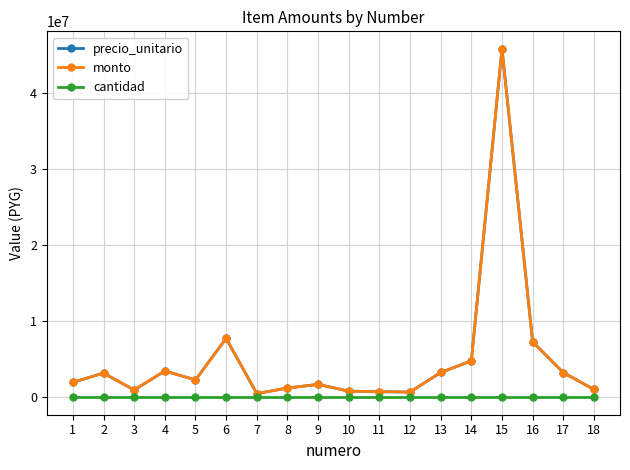

Reading left to right, extract all data points from this chart.

precio_unitario: 1963390	3174600	958815	3455595	2282995	7732725	486200	1215500	1694550	805805	740025	686400	3260400	4776200	45760000	7278700	3246100	1029600
monto: 1963390	3174600	958815	3455595	2282995	7732725	486200	1215500	1694550	805805	740025	686400	3260400	4776200	45760000	7278700	3246100	1029600
cantidad: 1	1	1	1	1	1	1	1	1	1	1	1	1	1	1	1	1	1